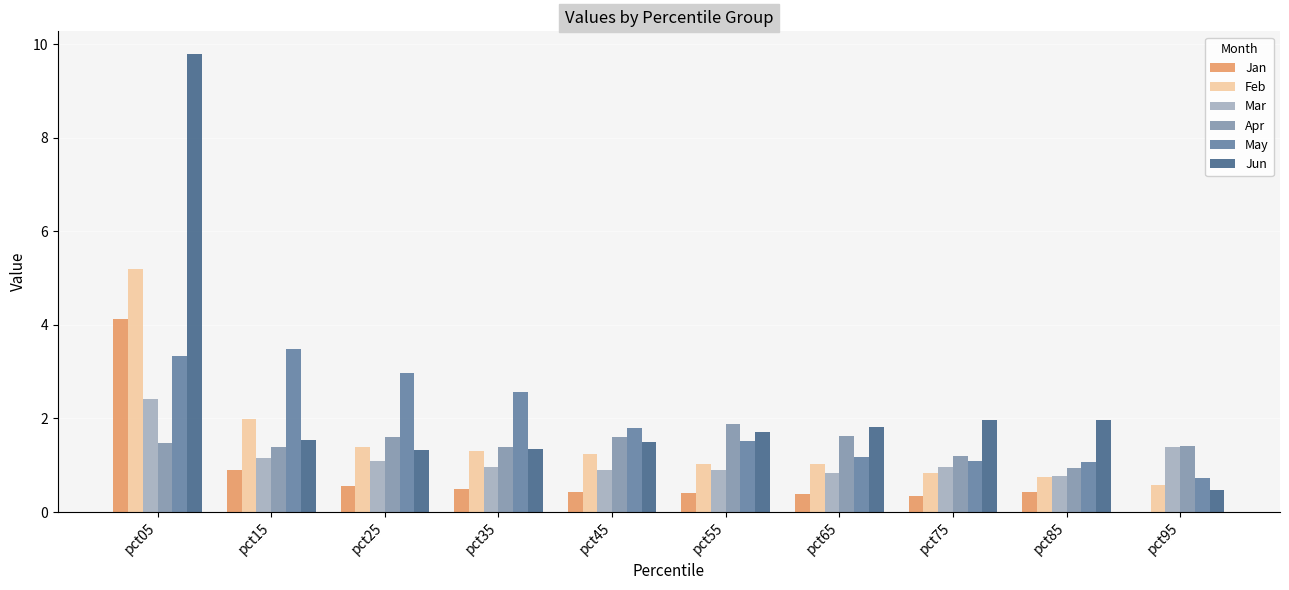

What is the average value of the Feb series?

1.5